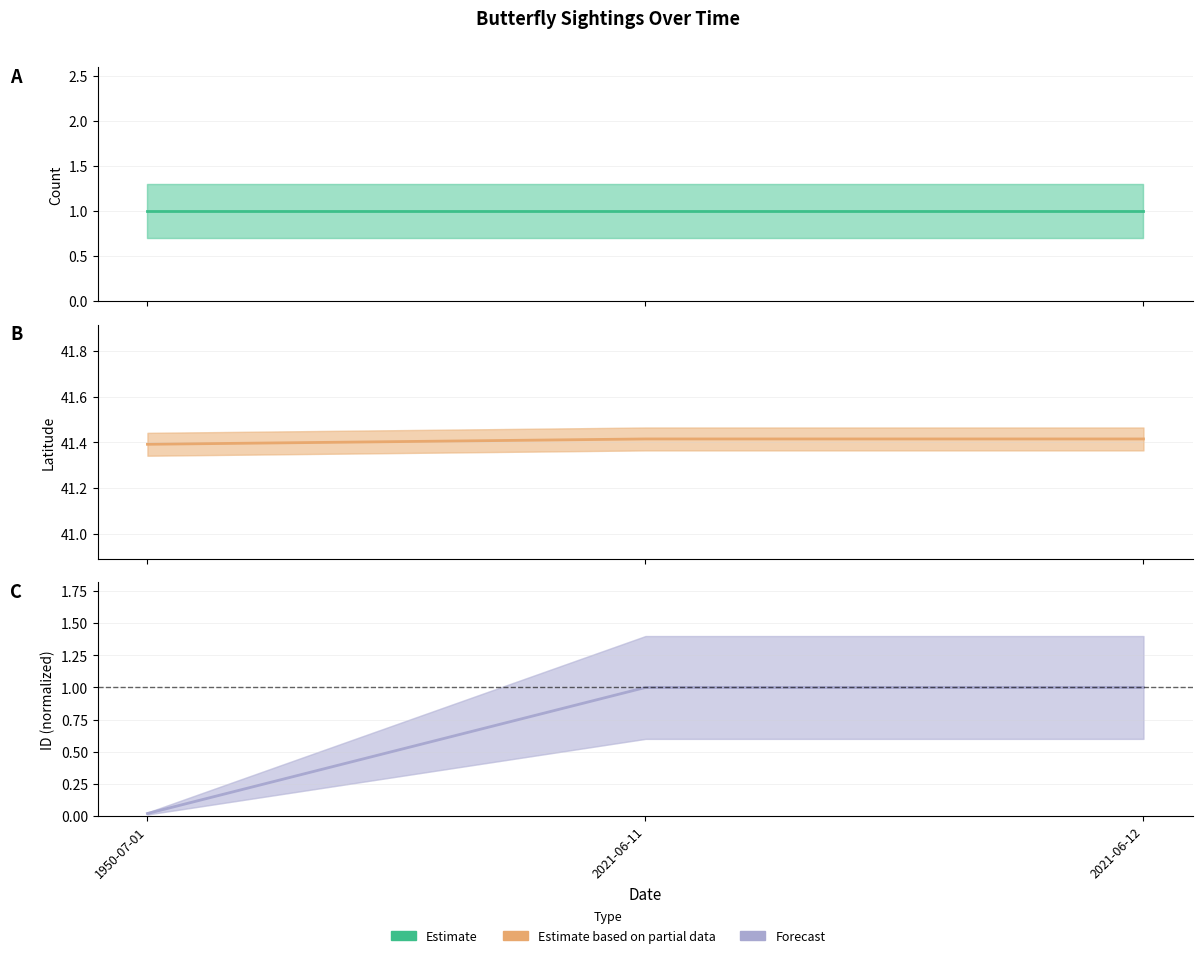

What is the sum of the ID (normalized) values at 2021-06-11 and 1950-07-01?

1.0